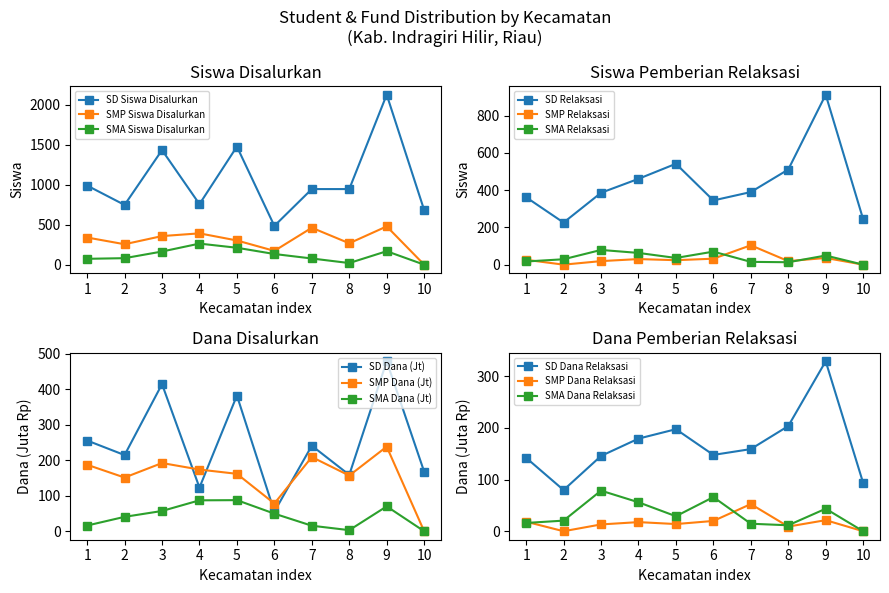

True or false: SD Siswa Disalurkan and SMA Siswa Disalurkan cross at least once.

False